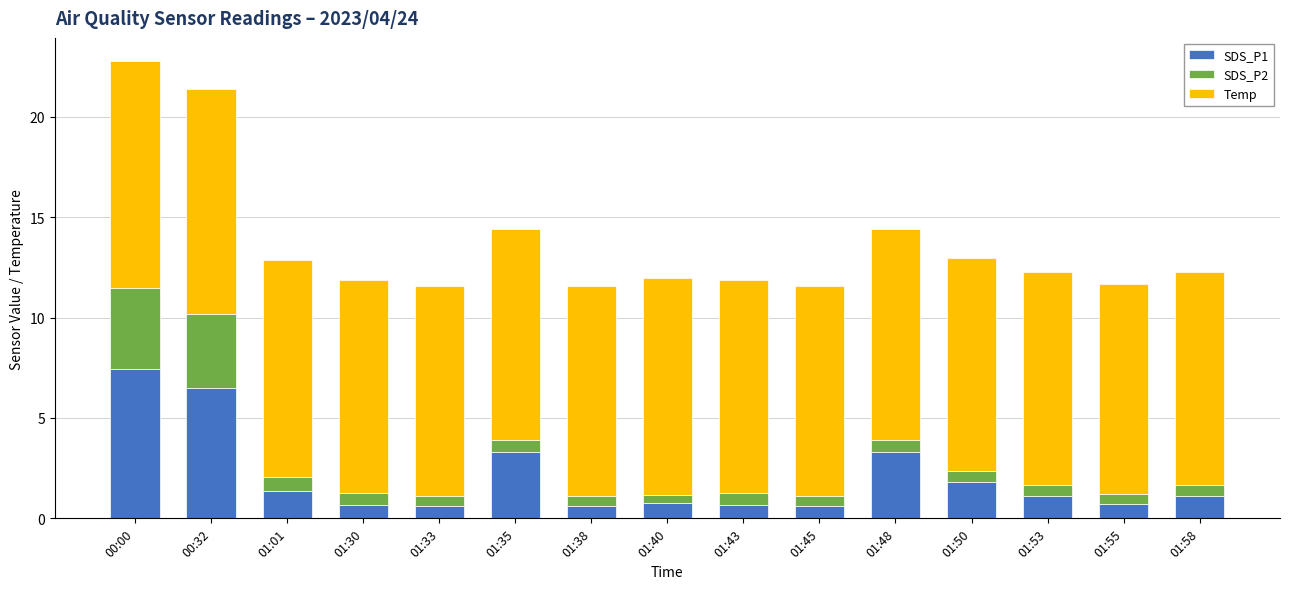

What is the minimum value for SDS_P1?

0.6